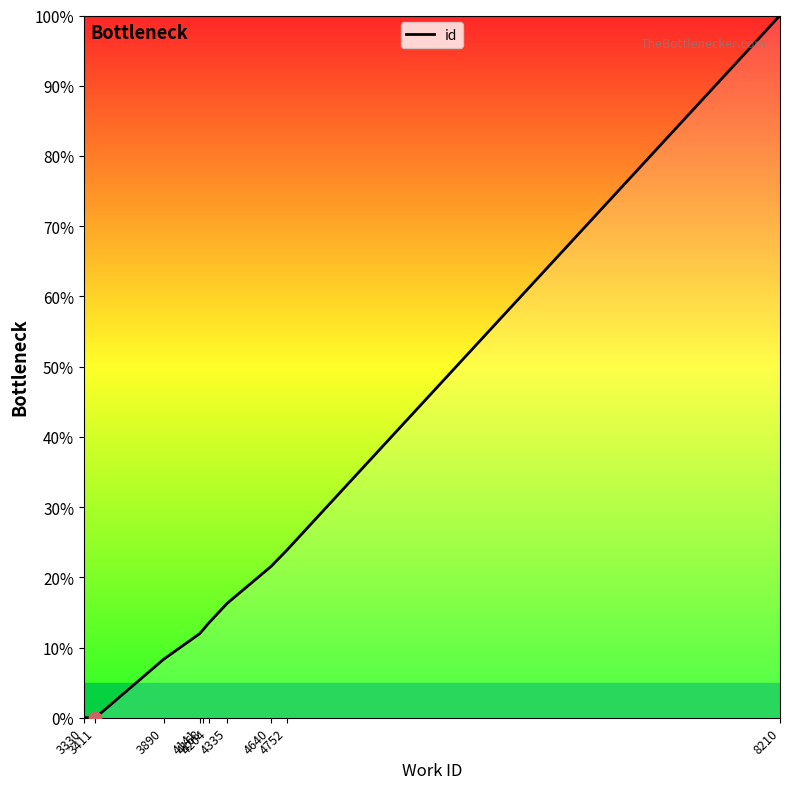

Between 4752 and 8210, which is larger?

8210